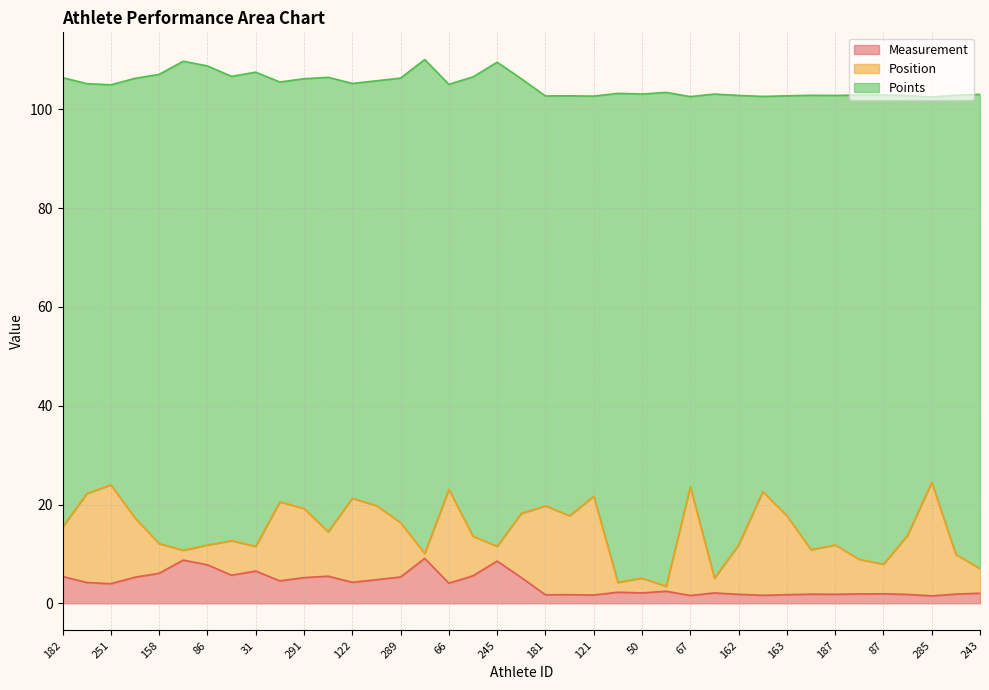

At which category is the sum across all series the highest?

186